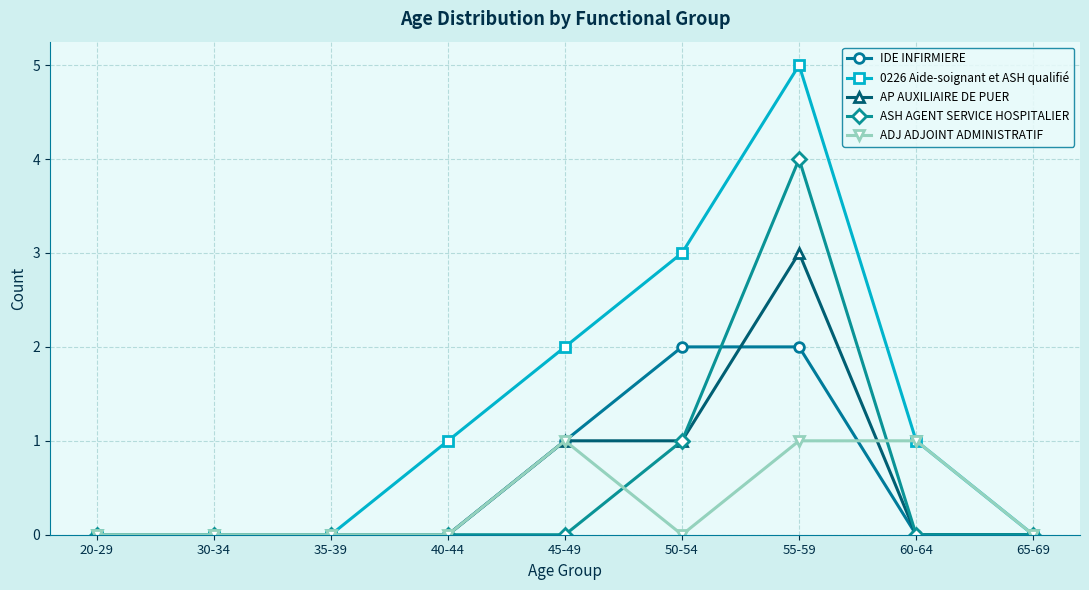

True or false: ADJ ADJOINT ADMINISTRATIF has more than 0 points higher than both neighbors.

True